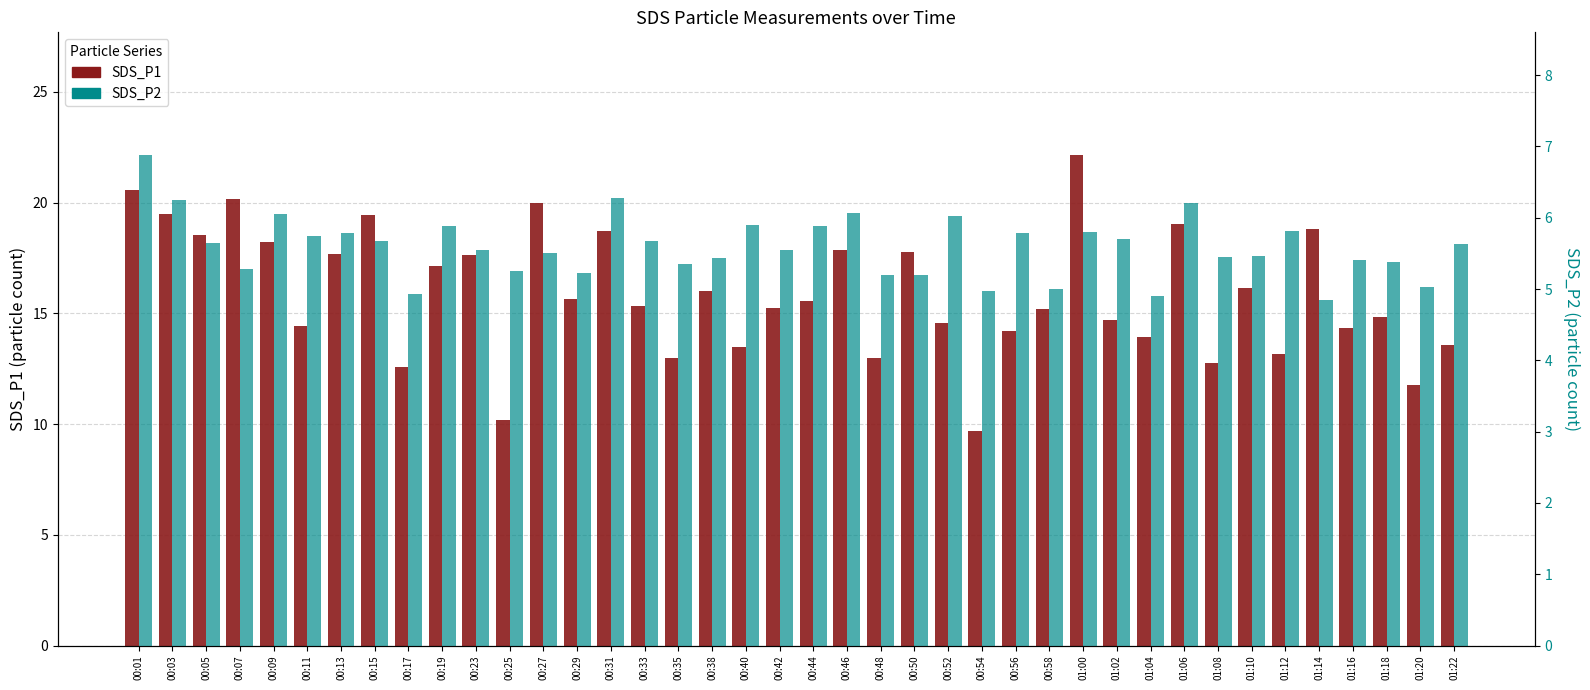

Rank the series at 00:31 from highest to lowest value.

SDS_P1, SDS_P2